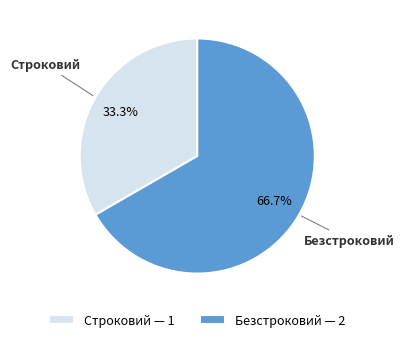

How many segments does this pie chart have?

2